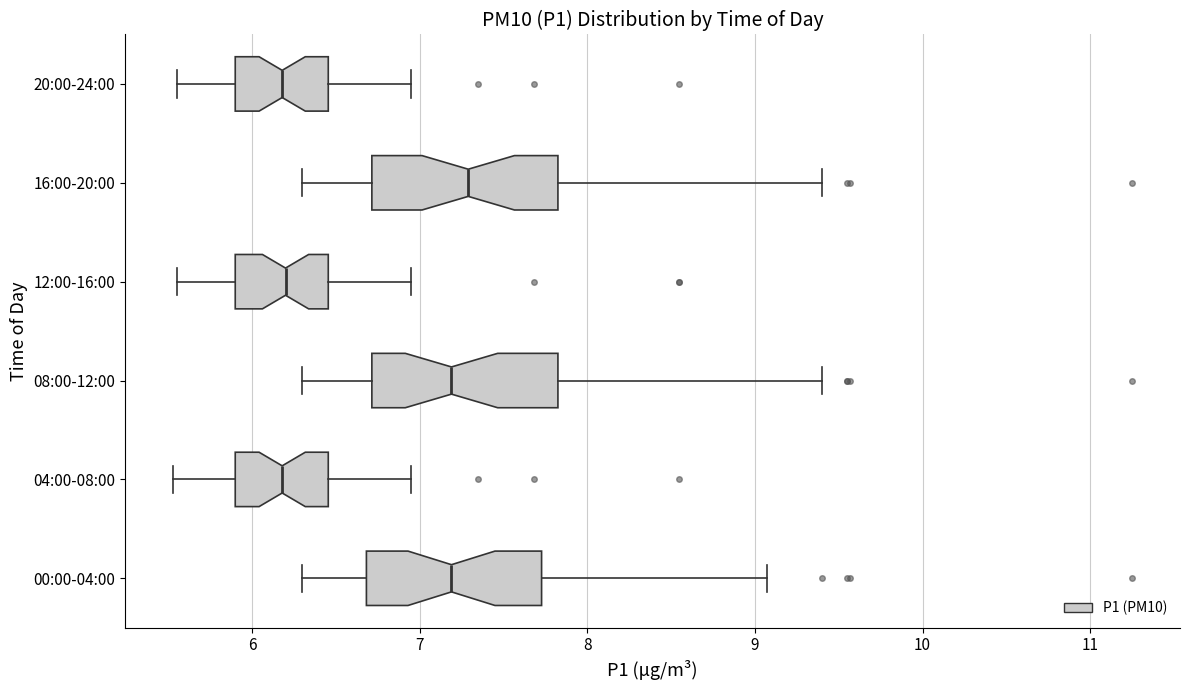

Reading bottom to top, read every box against the x-axis: the position of its median line, the range the box covers, and the ends of its whiskers. The values are not printed on the chart, so give them approximately, as read against the axis.

00:00-04:00: median 7.2, box 6.7 to 7.7, whiskers 6.3 to 9.1
04:00-08:00: median 6.2, box 5.9 to 6.5, whiskers 5.5 to 7.0
08:00-12:00: median 7.2, box 6.7 to 7.8, whiskers 6.3 to 9.4
12:00-16:00: median 6.2, box 5.9 to 6.5, whiskers 5.6 to 7.0
16:00-20:00: median 7.3, box 6.7 to 7.8, whiskers 6.3 to 9.4
20:00-24:00: median 6.2, box 5.9 to 6.5, whiskers 5.6 to 7.0